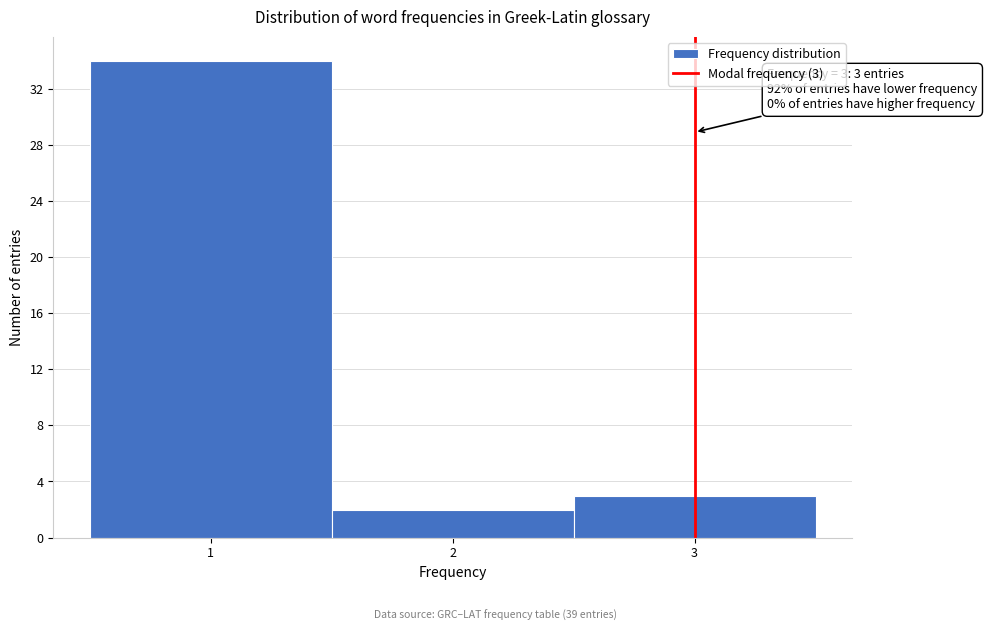

Over which range of the x-axis is the bar tallest?

0.5 to 1.5